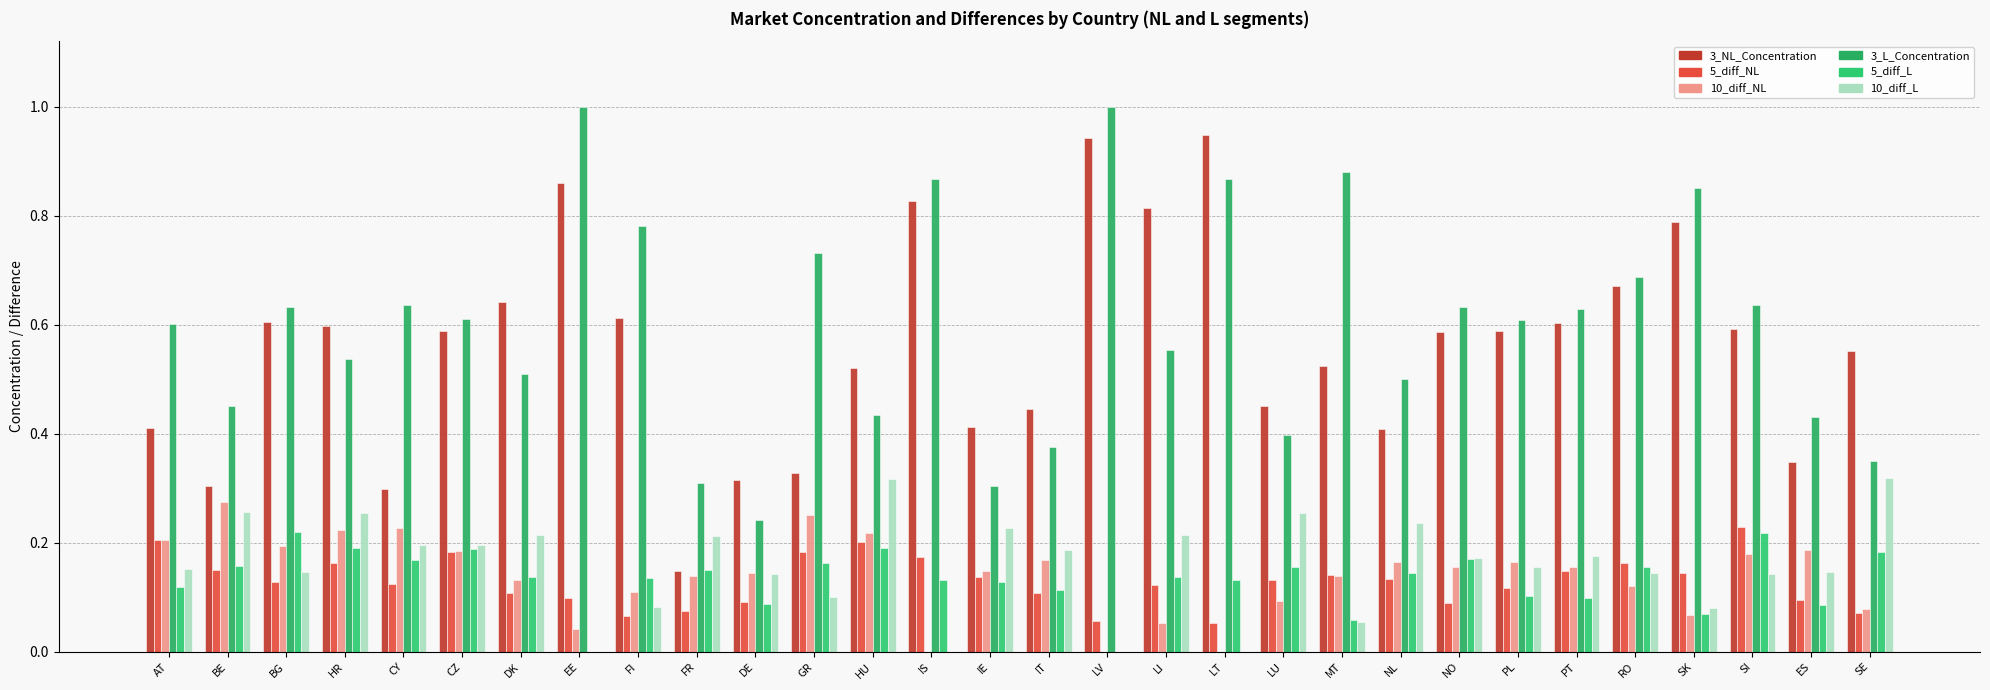

Is the value of 10_diff_NL at FR greater than the value of 3_NL_Concentration at LV?

No